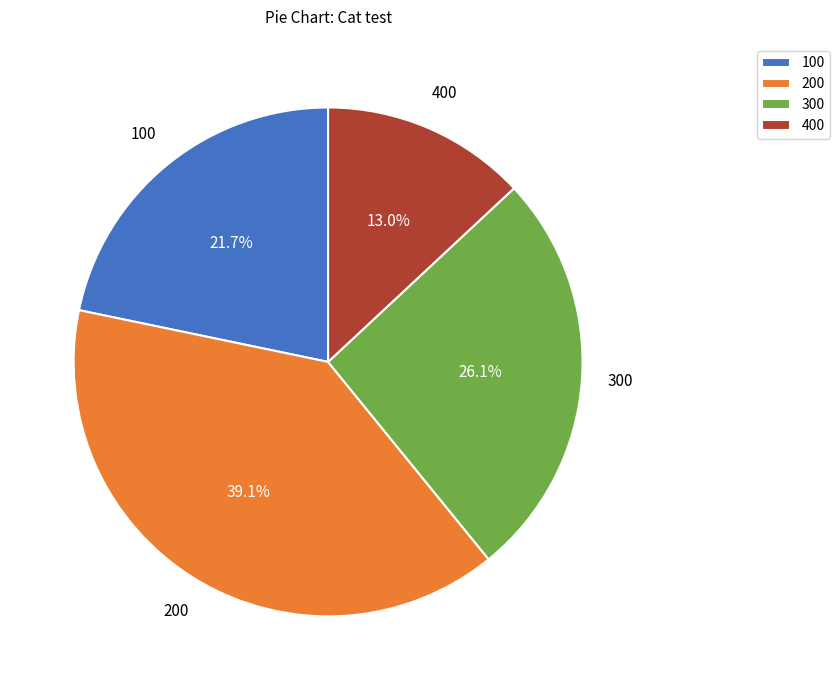

To the nearest percent, what is the difference between the largest and smallest slice percentages?

26%